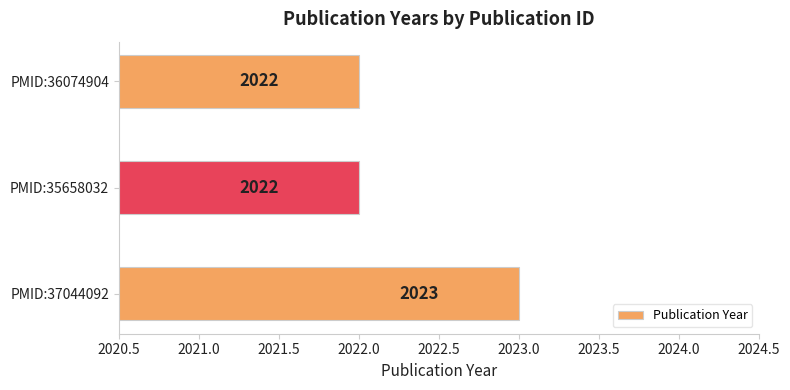

Reading top to bottom, transcribe all the data shown in this chart.

PMID:36074904=2022	PMID:35658032=2022	PMID:37044092=2023